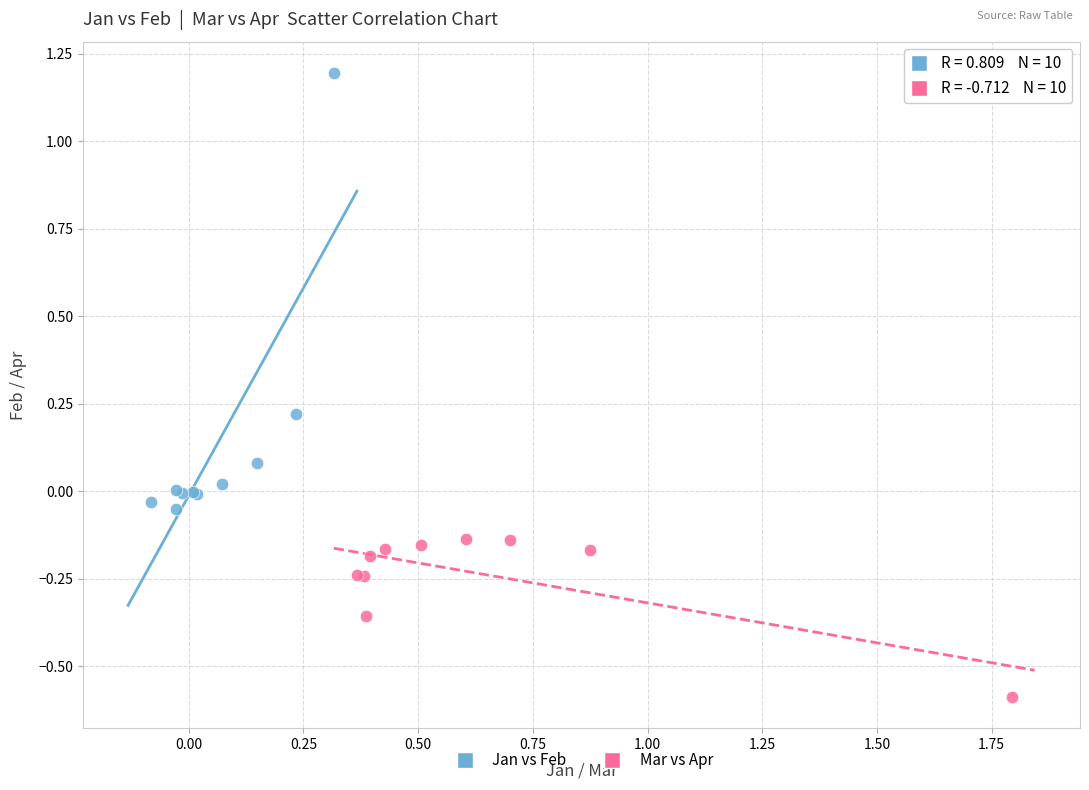

Which series has the largest Y range (max minus min)?

Jan vs Feb